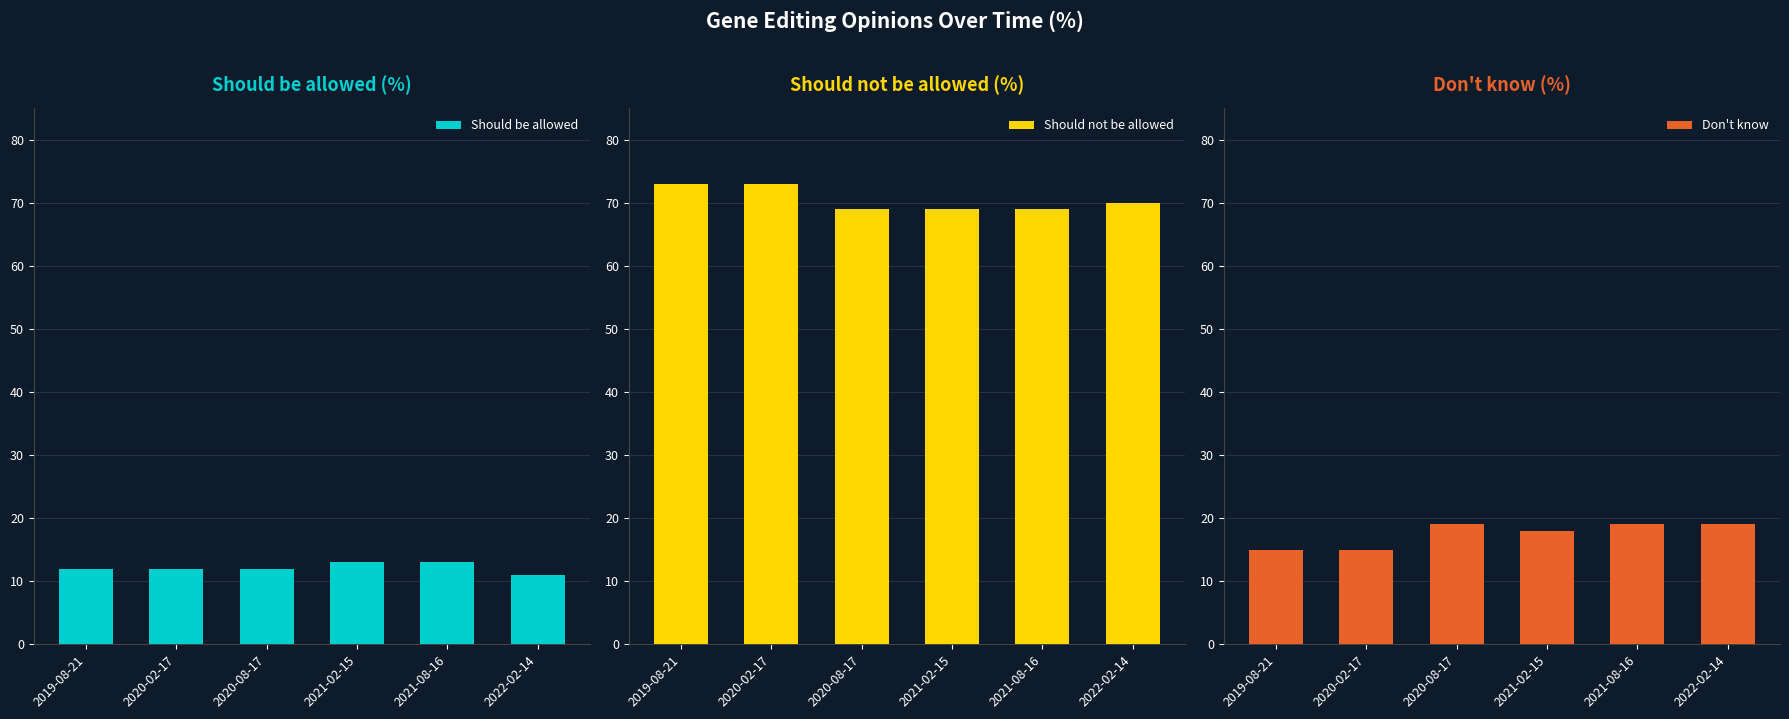

Reading left to right, transcribe all the data shown in this chart.

Should be allowed: 2019-08-21=12	2020-02-17=12	2020-08-17=12	2021-02-15=13	2021-08-16=13	2022-02-14=11
Should not be allowed: 2019-08-21=73	2020-02-17=73	2020-08-17=69	2021-02-15=69	2021-08-16=69	2022-02-14=70
Don't know: 2019-08-21=15	2020-02-17=15	2020-08-17=19	2021-02-15=18	2021-08-16=19	2022-02-14=19